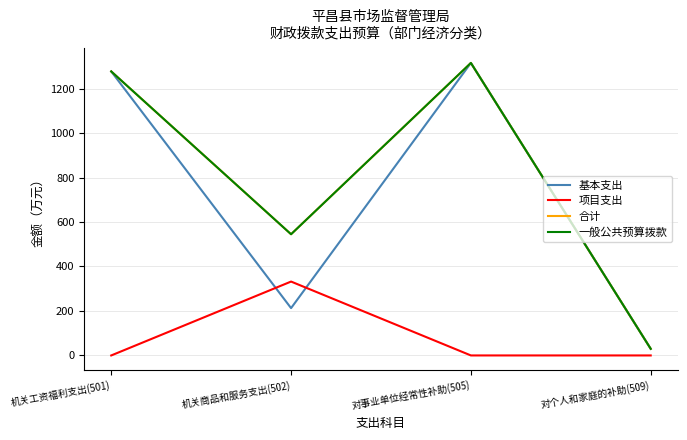

Which category has the lowest value across all series?

机关工资福利支出(501)